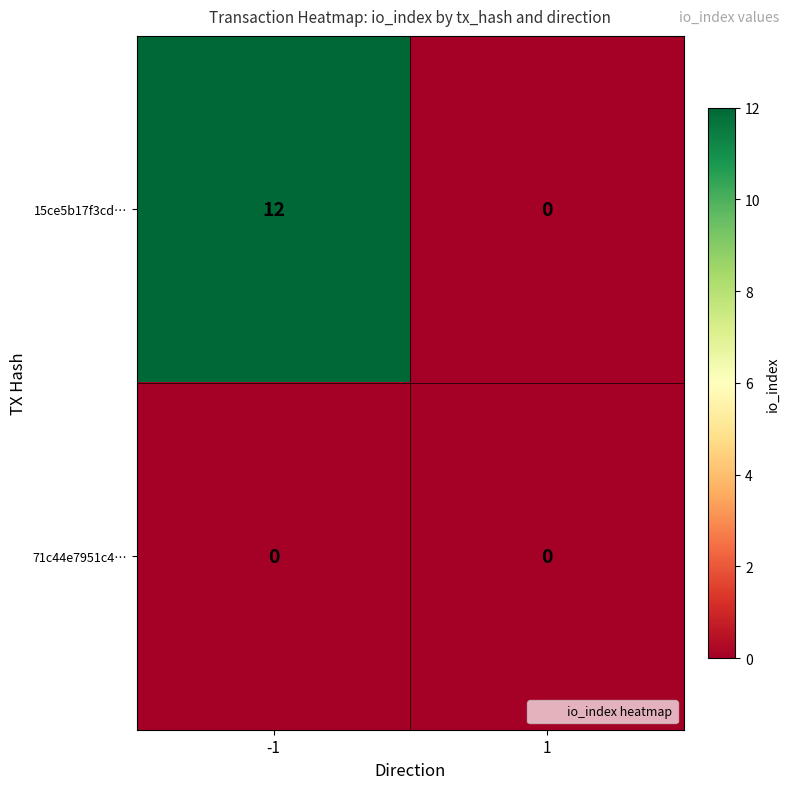

Rank the series by their average value, from highest to lowest.

15ce5b17f3cd…, 71c44e7951c4…